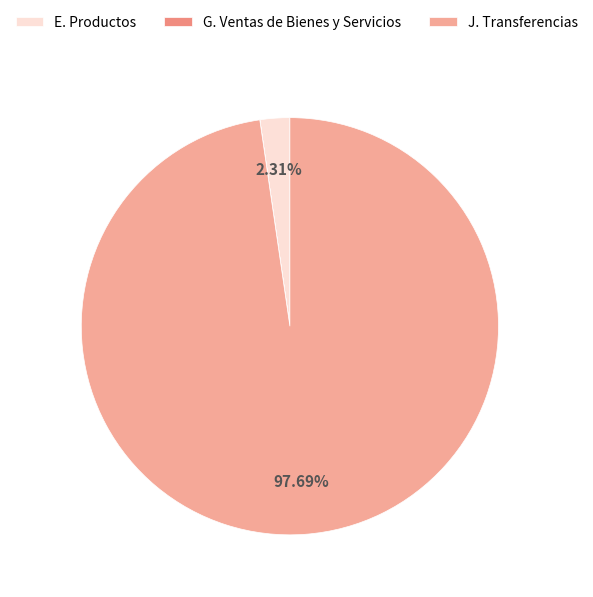

What is the change in value from E. Productos to J. Transferencias?

+1409384.9